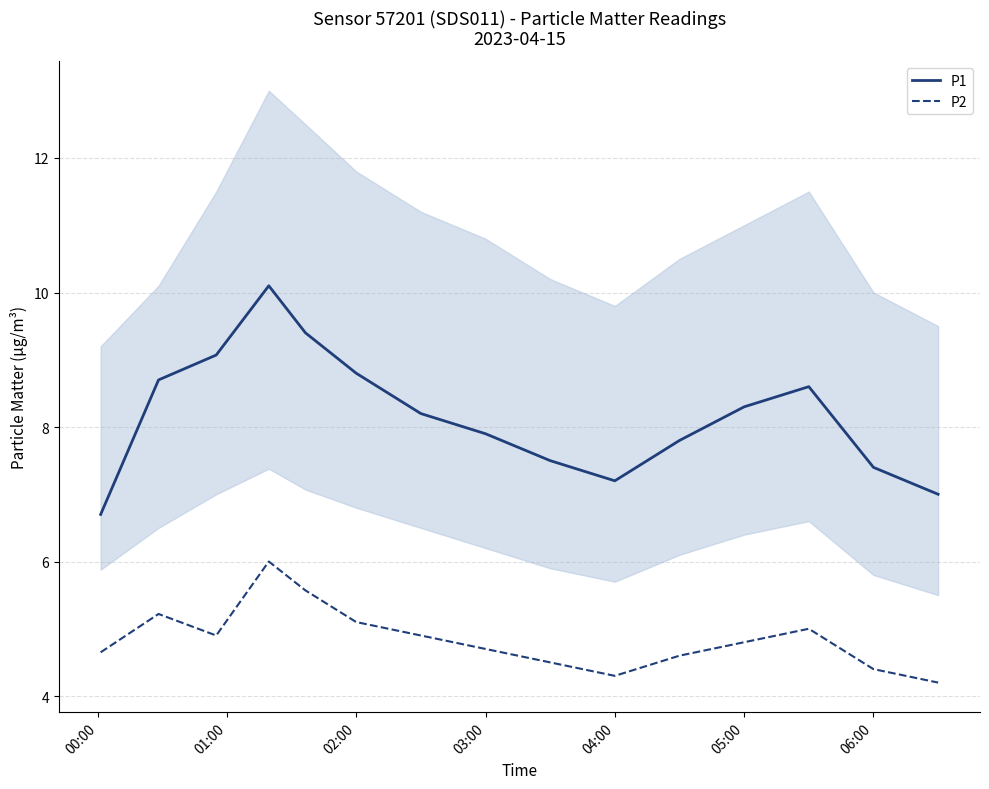

What is the value of the P2 point at the 13th from the left?

5.0